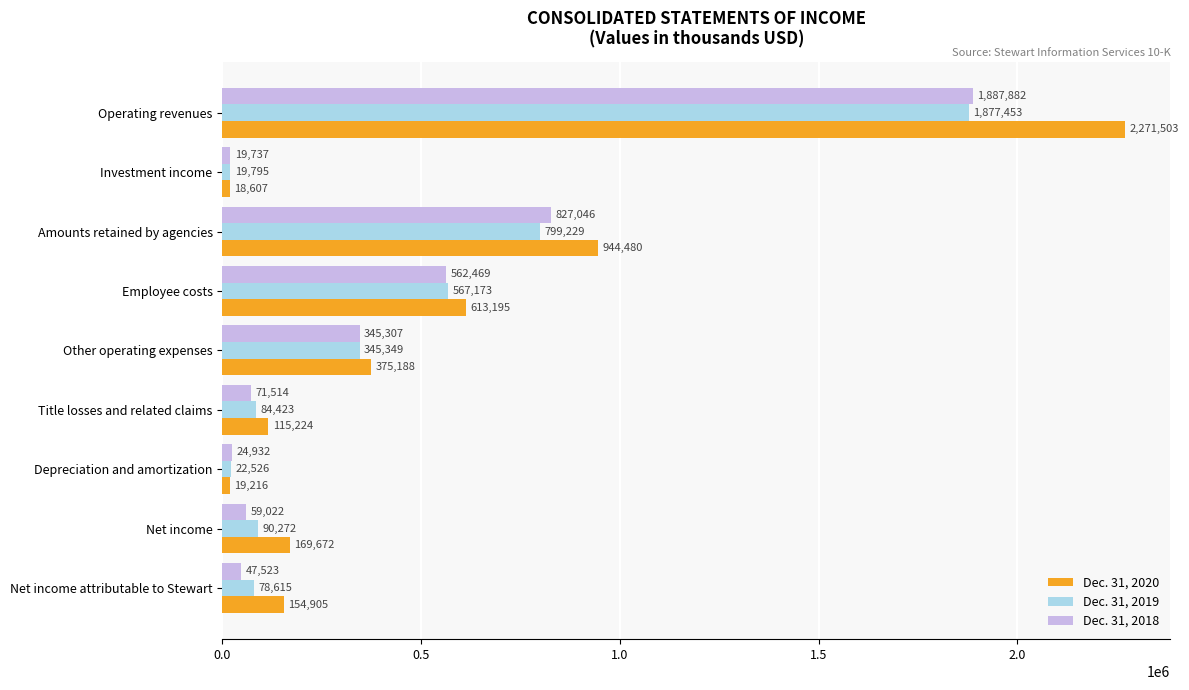

Is it true that Dec. 31, 2018 equals 504629 at Other operating expenses?

False